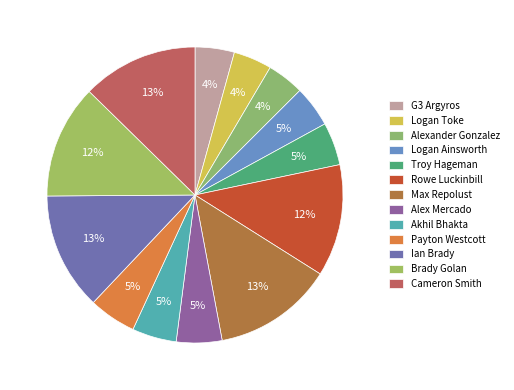

To the nearest percent, what is the average slice percentage?

8%